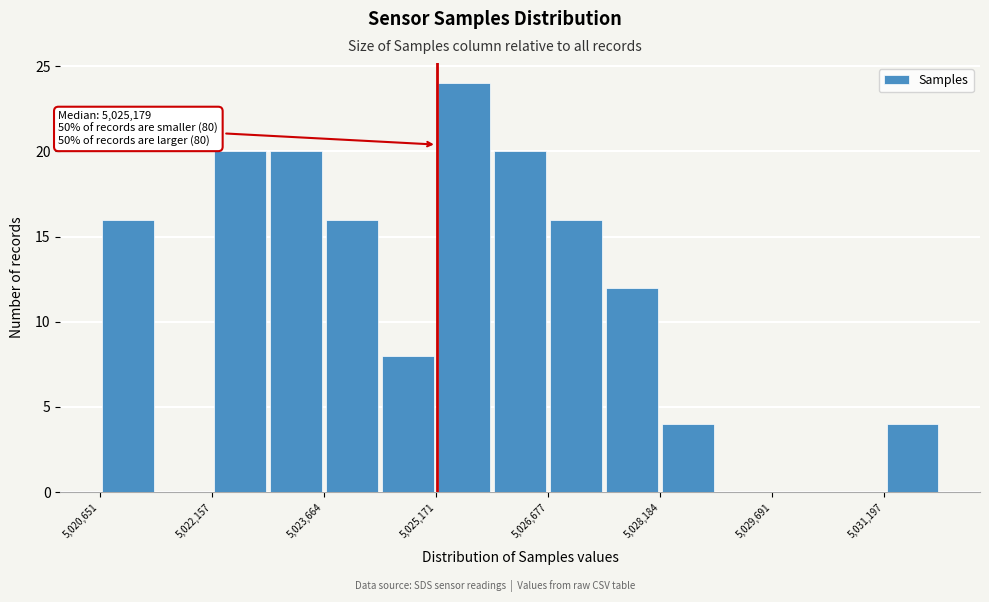

Around what value on the x-axis is the tallest bar? Give the approximate position of its centre, as read against the axis.

5025600